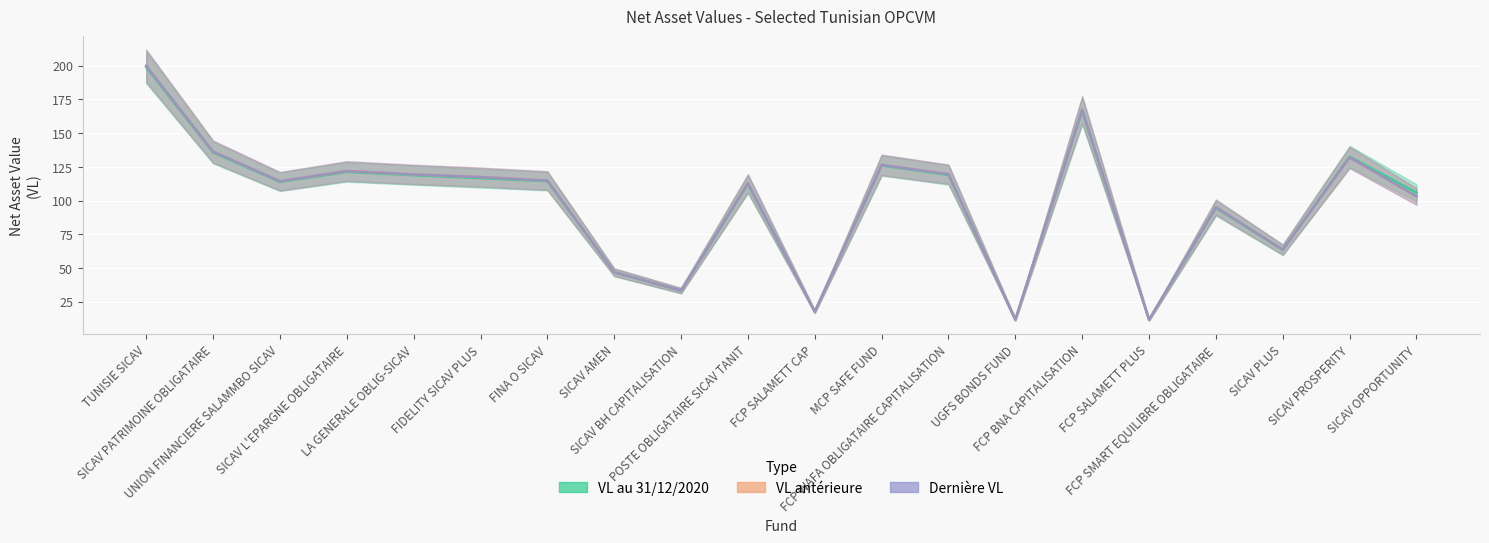

How many intersections are there between VL au 31/12/2020 and VL anterieure?

1